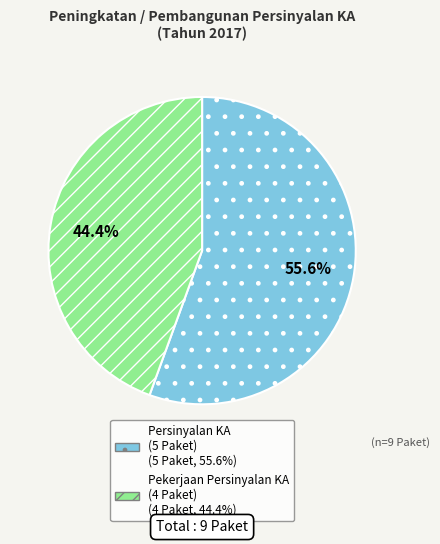

Is there a majority slice in this chart?

Yes